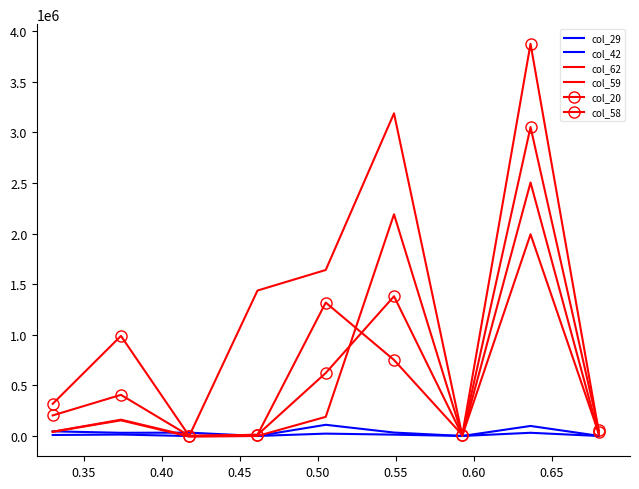

At which category does col_58 reach its first local peak?

0.40